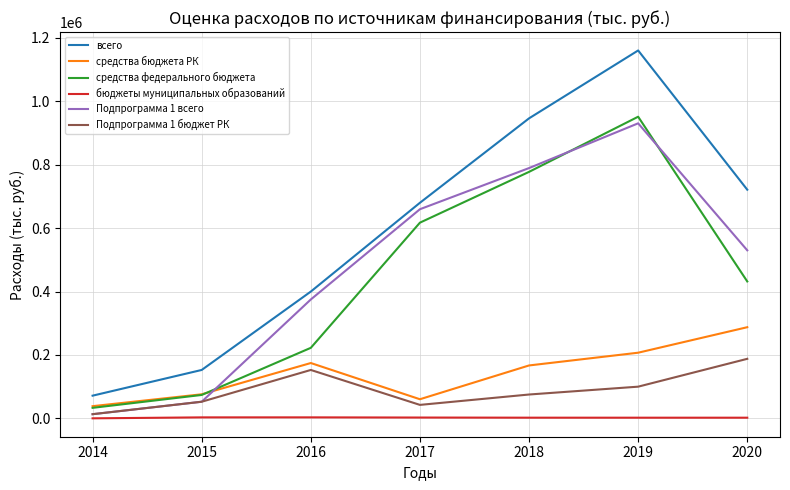

What is the average value of the средства бюджета РК series?

144313.2